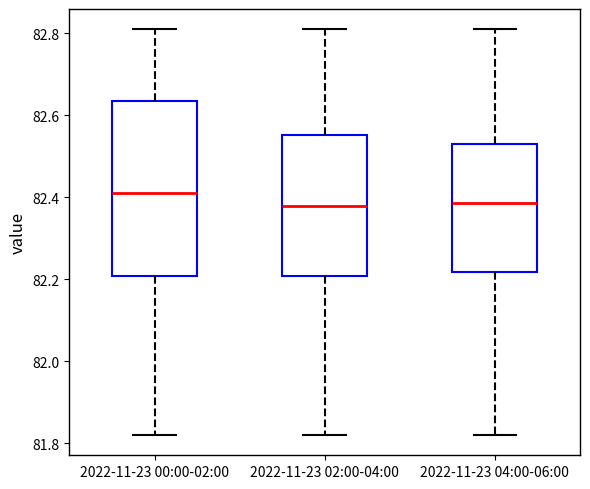

Reading left to right, transcribe this box plot: for each box, give where its median line is, the range the box spans, and where its two whiskers end, as read against the y-axis. The values are not printed on the chart, so give them approximately, as read against the axis.

2022-11-23 00:00-02:00: median 82.42, box 82.20 to 82.64, whiskers 81.82 to 82.82
2022-11-23 02:00-04:00: median 82.38, box 82.20 to 82.56, whiskers 81.82 to 82.82
2022-11-23 04:00-06:00: median 82.38, box 82.22 to 82.54, whiskers 81.82 to 82.82